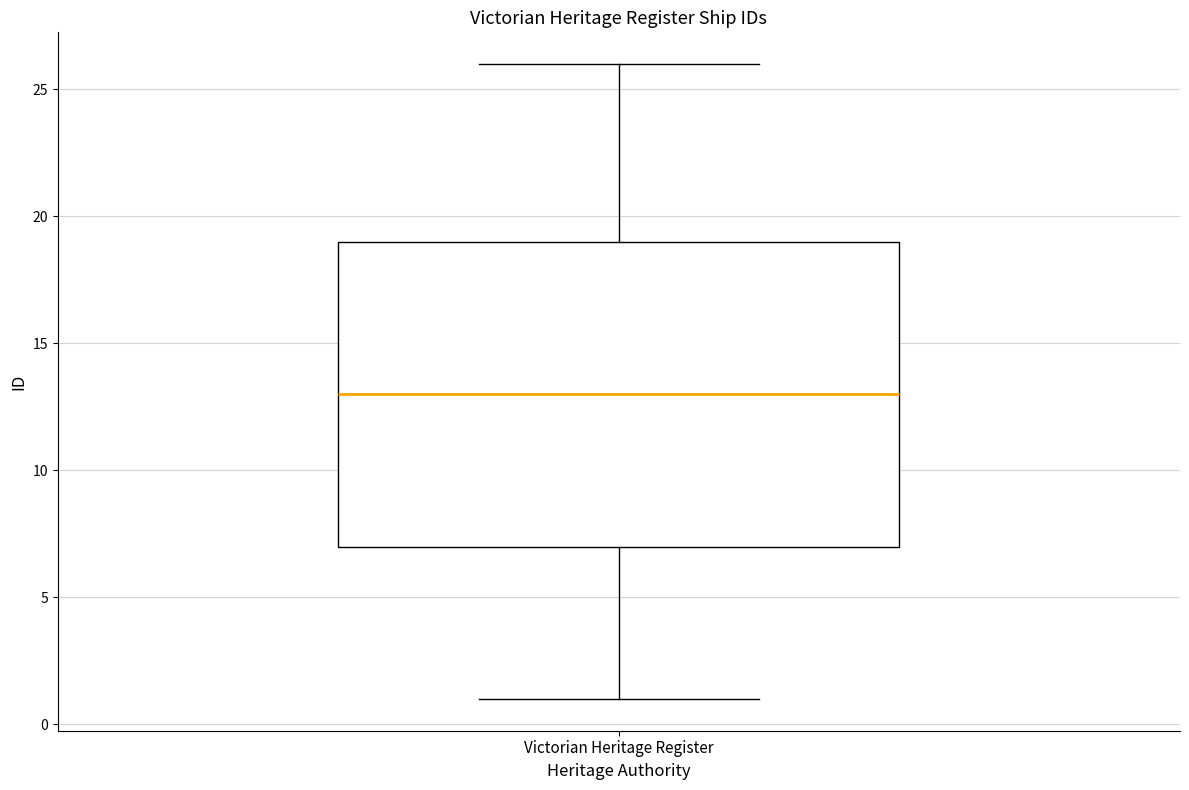

Read this box plot against the y-axis: the position of the median line, the range covered by the box, and the ends of both whiskers. The values are not printed on the chart, so give them approximately, as read against the axis.

median 13, box 7 to 19, whiskers 1 to 26